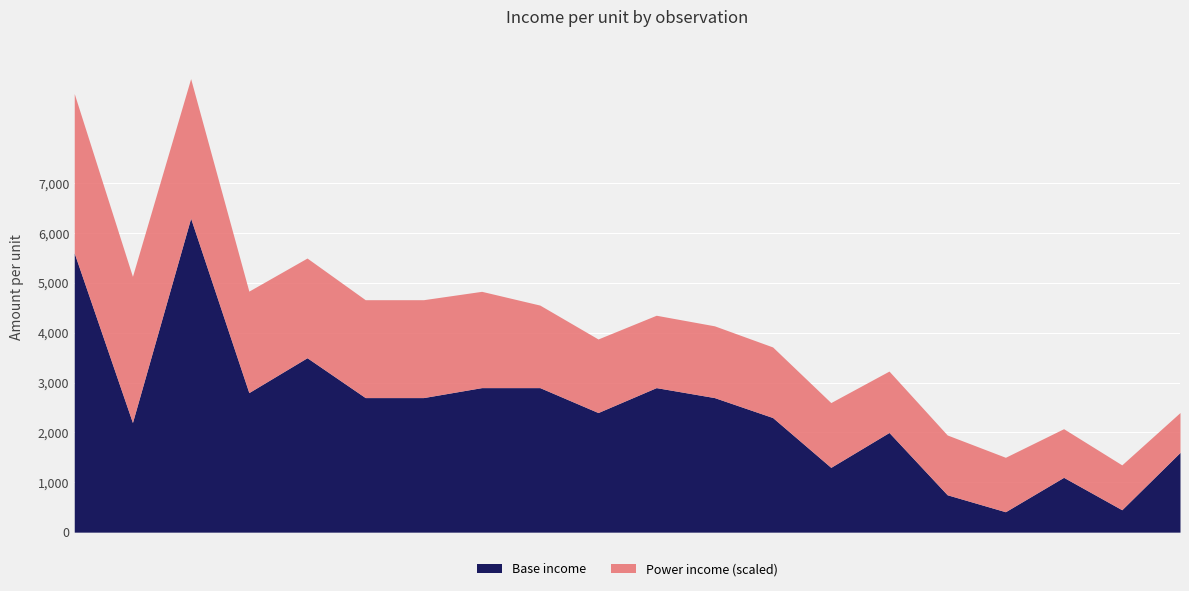

Count the number of data series in this chart.

2